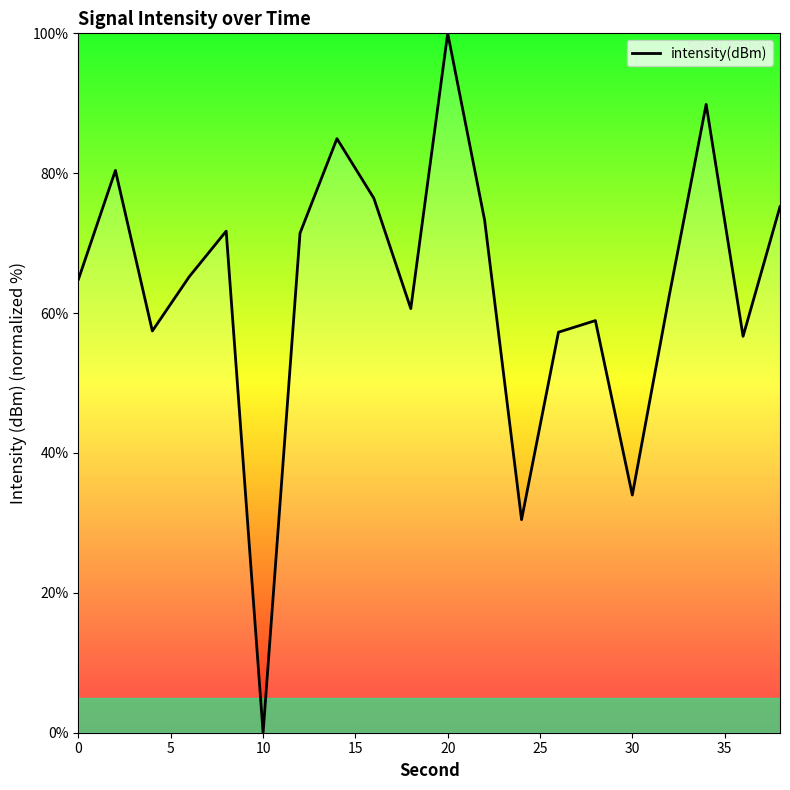

What is the difference between the maximum and minimum values?

100.0